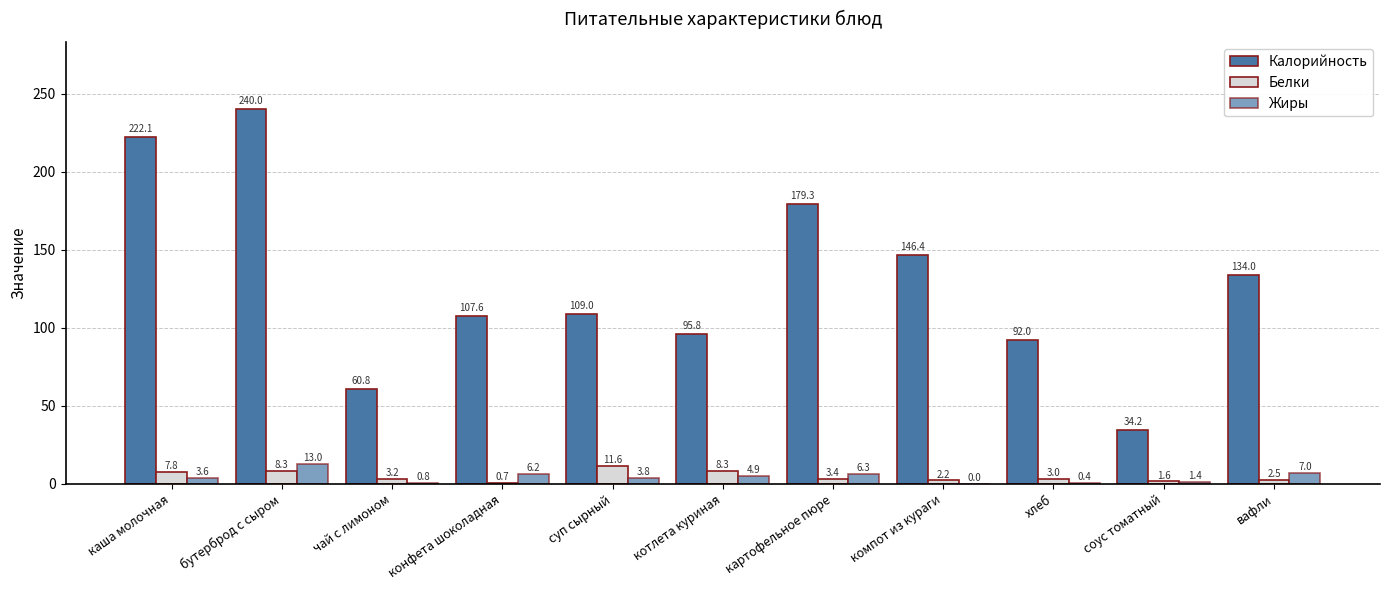

Which series has the widest spread of values?

Калорийность